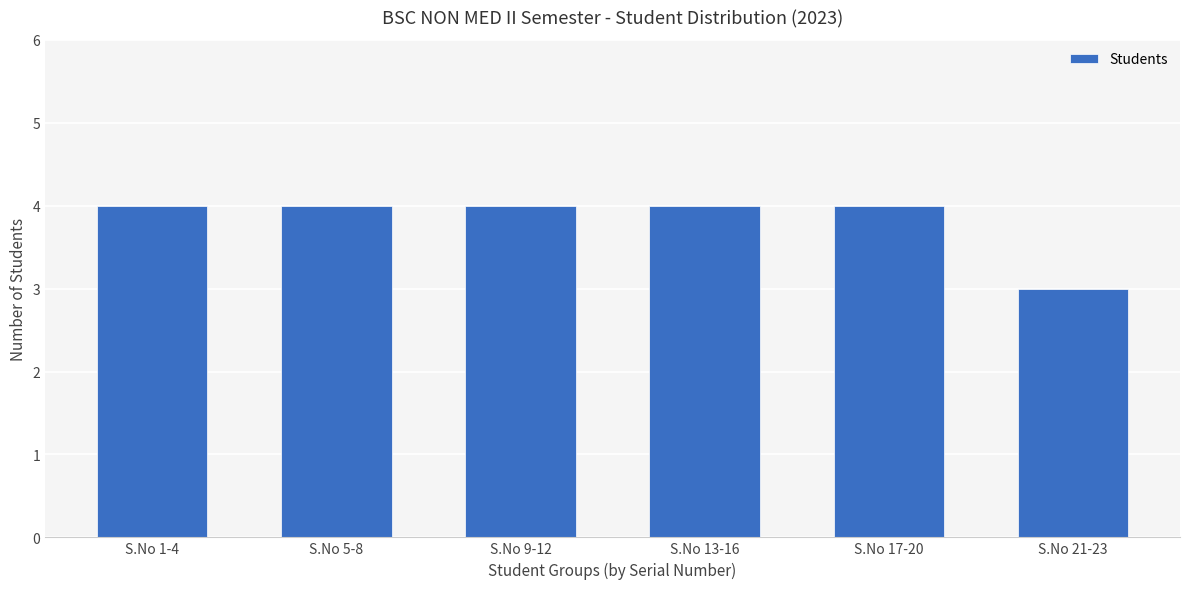

What is the minimum value shown in the chart?

3